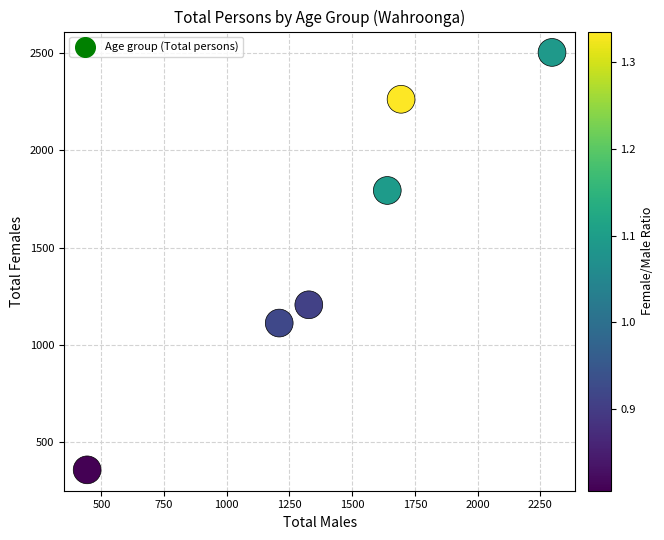

What Y value in the scatter plot is closest to 1430?

1206